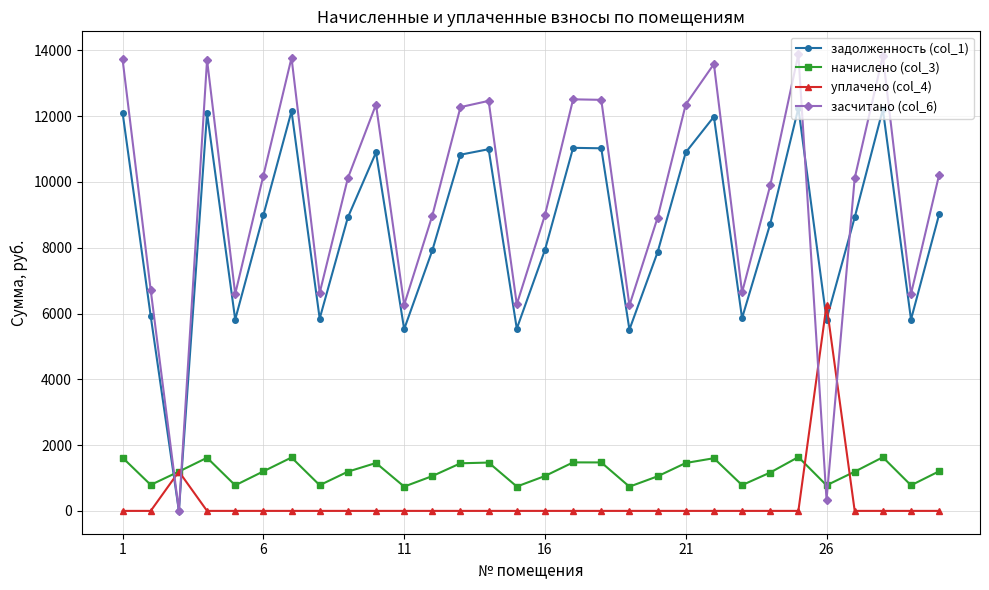

What are all the series names shown in the legend?

задолженность (col_1), начислено (col_3), уплачено (col_4), засчитано (col_6)